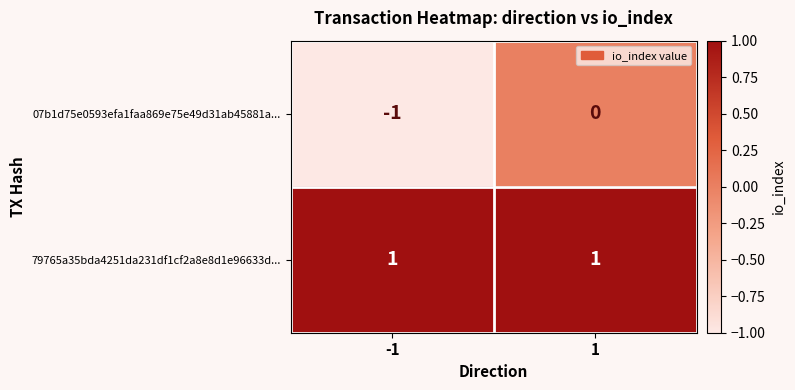

The 07b1d75e0593efa1faa869e75e49d31ab45881a... series shows -1 at -1. True or false?

True